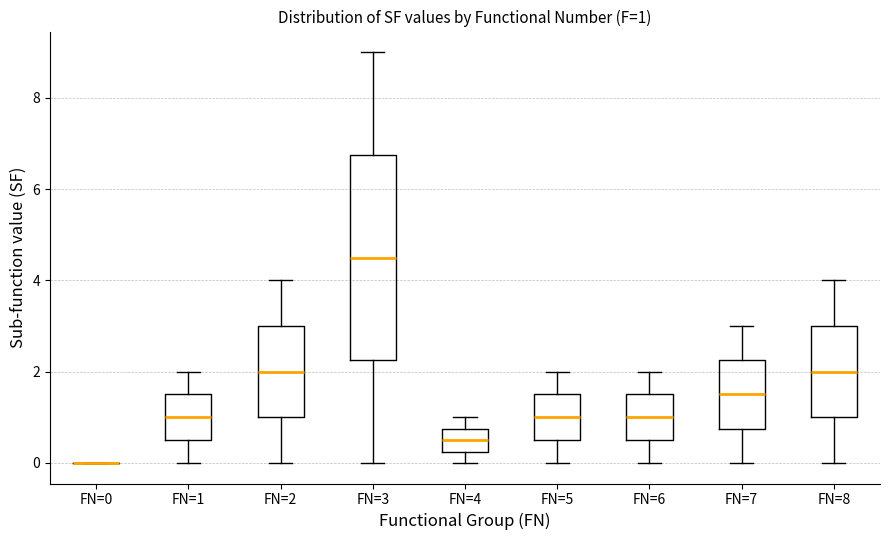

Comparing the boxes themselves (not the whiskers), which one is the tallest?

FN=3